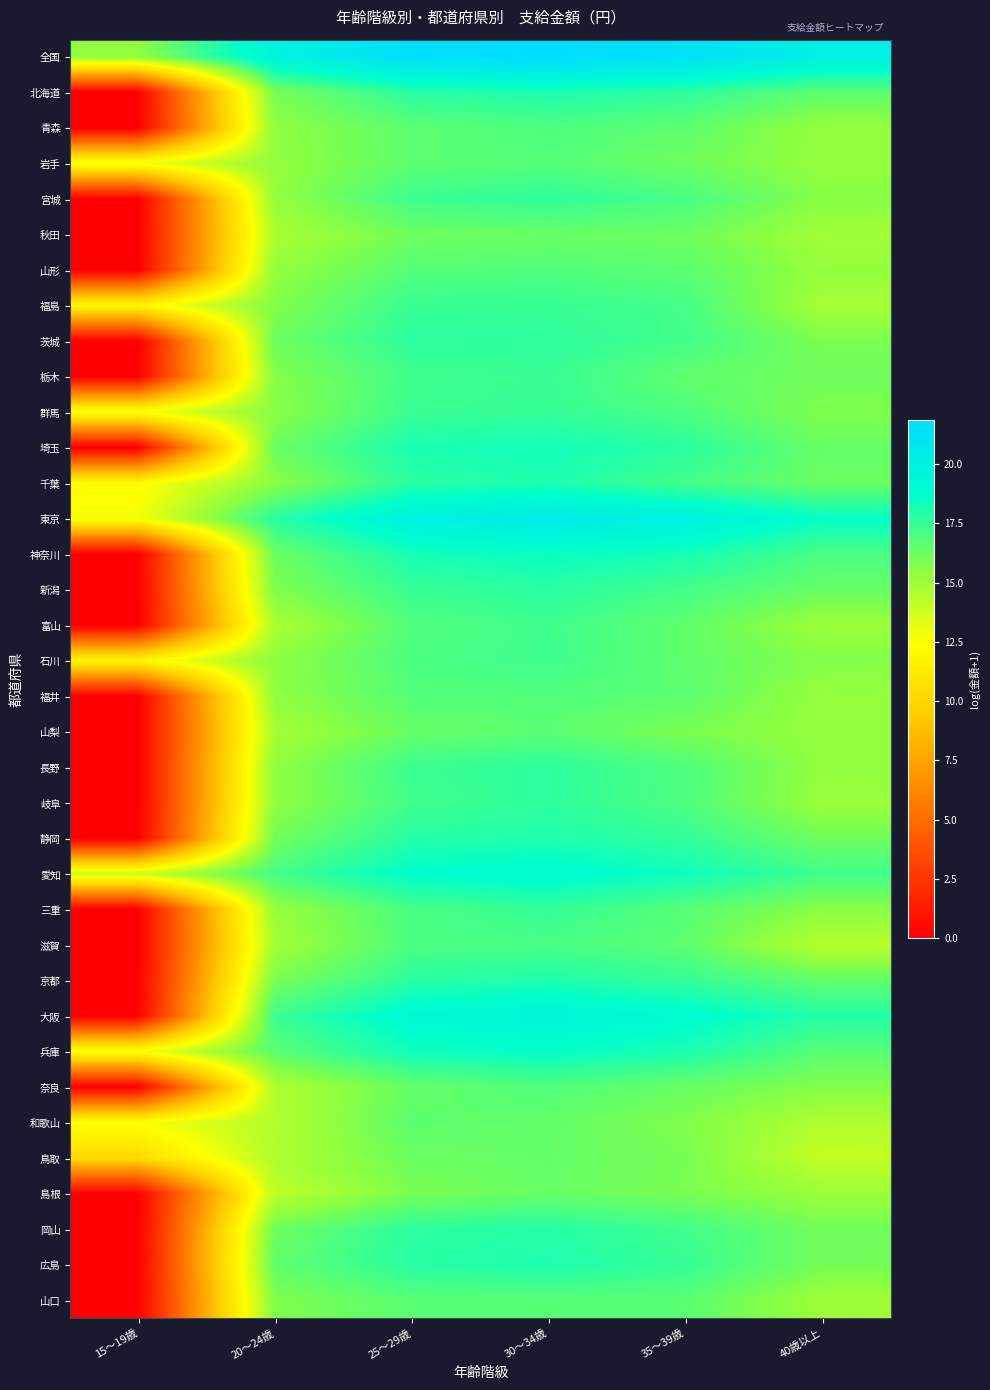

Which series has the largest total across all categories?

全国